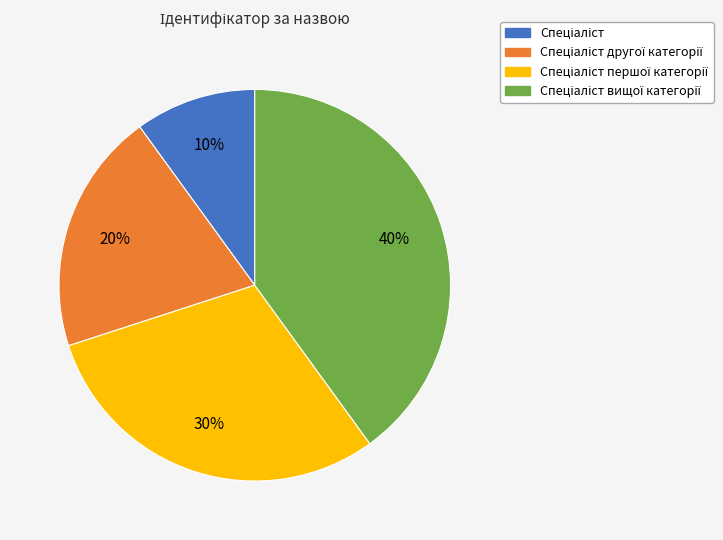

Is there a majority slice in this chart?

No